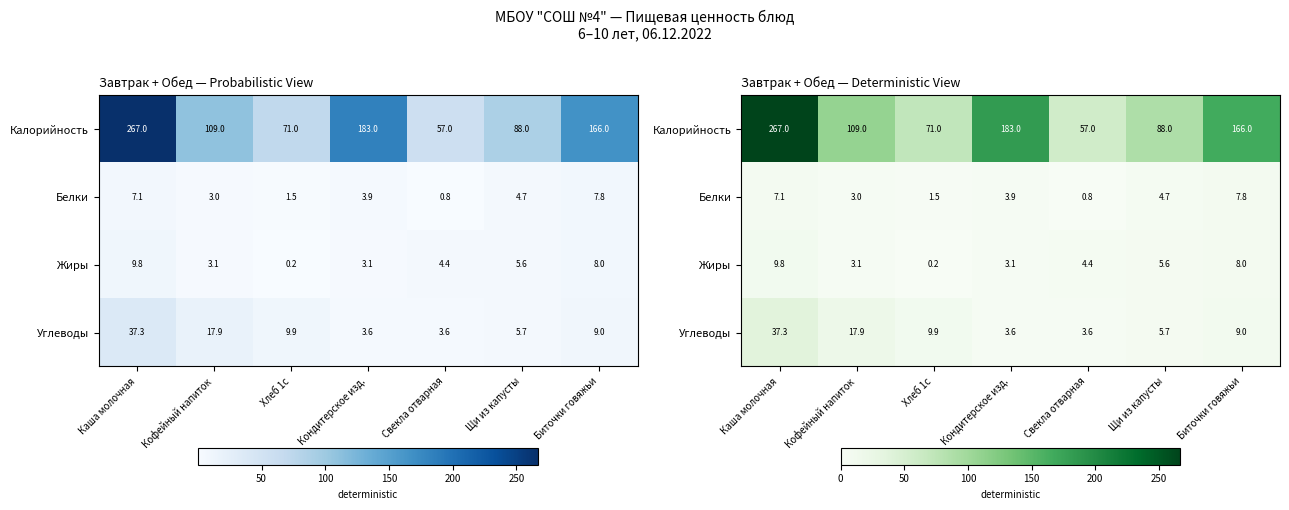

Is it true that Калорийность equals 87.4 at Свекла отварная?

False